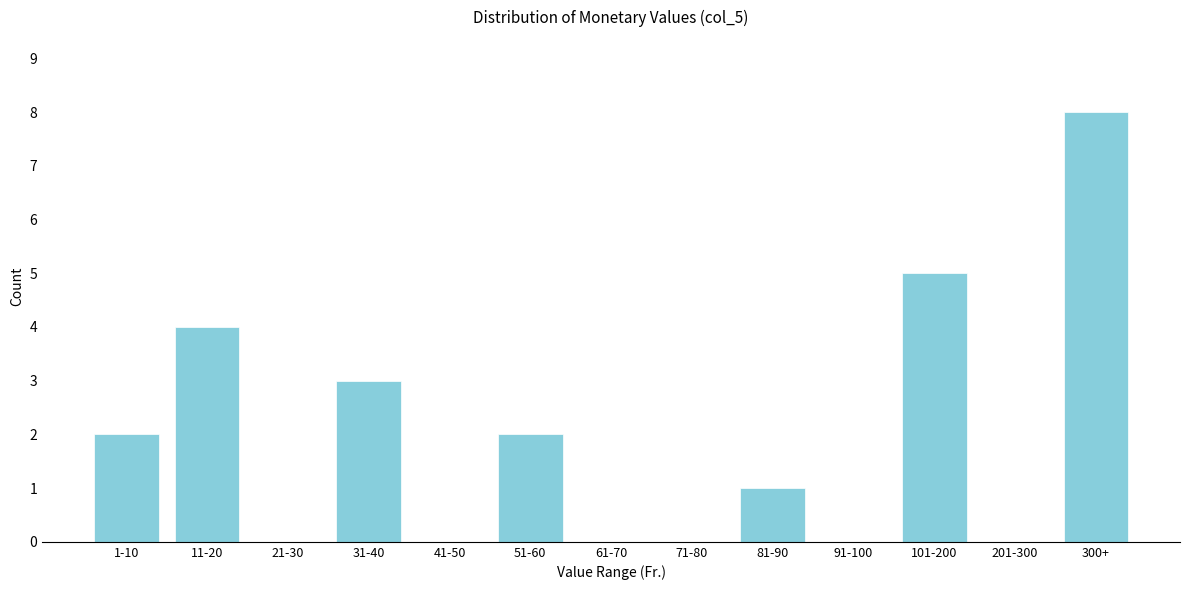

Reading left to right, list all the values displayed in this chart.

1-10=2	11-20=4	21-30=0	31-40=3	41-50=0	51-60=2	61-70=0	71-80=0	81-90=1	91-100=0	101-200=5	201-300=0	300+=8